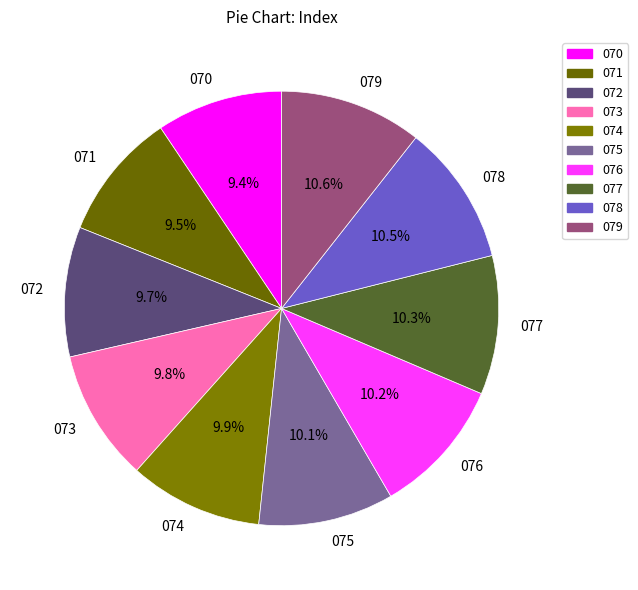

How many segments does this pie chart have?

10